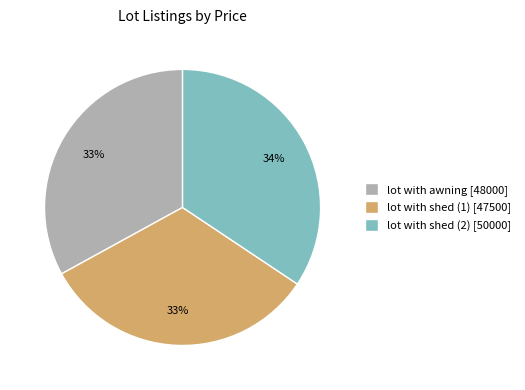

Does lot with shed (2) represent more than half of the total?

No